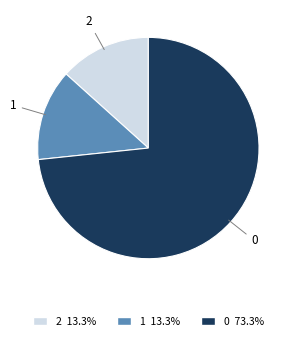

Is there any slice that represents more than half of the pie?

Yes